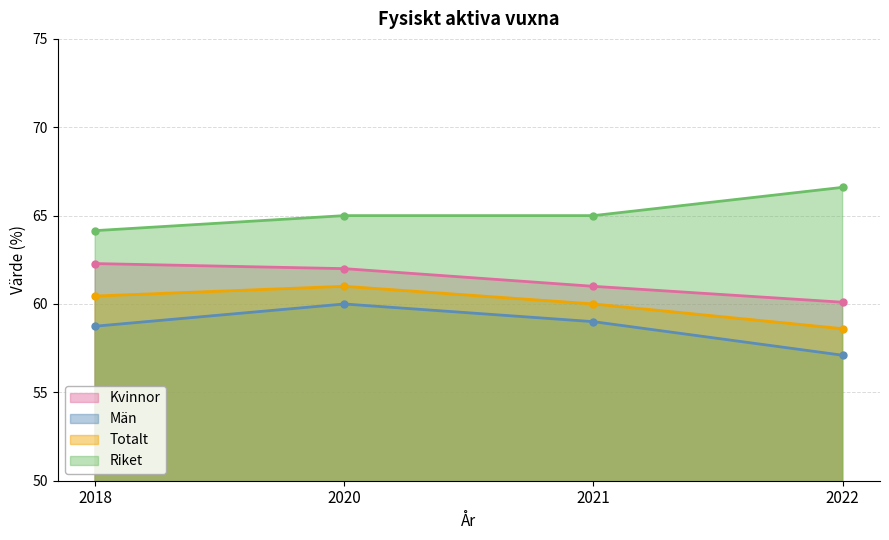

How many Kvinnor values are between 61 and 62?

2